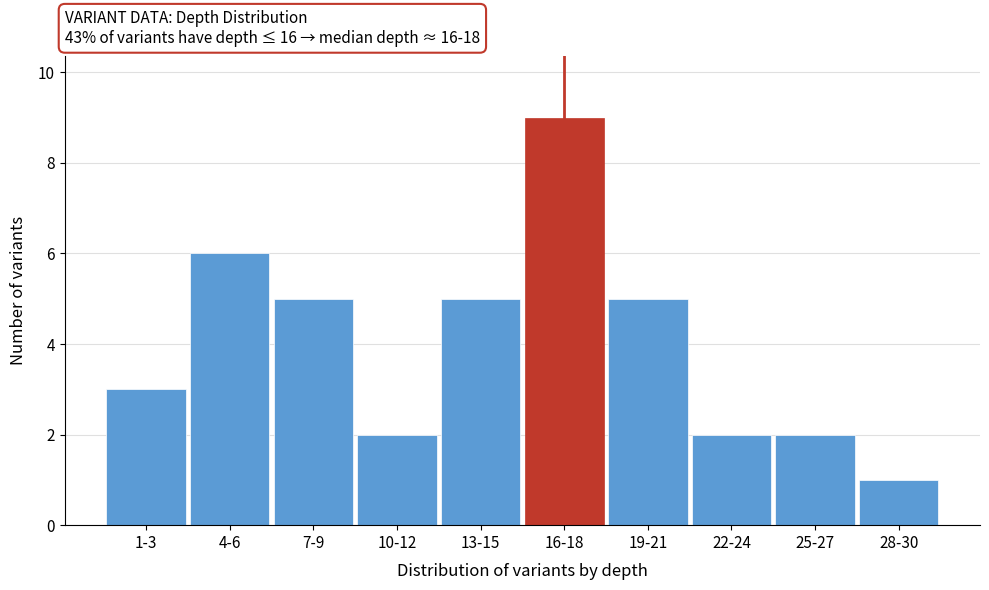

Reading right to left, transcribe all the data shown in this chart.

1	2	2	5	9	5	2	5	6	3